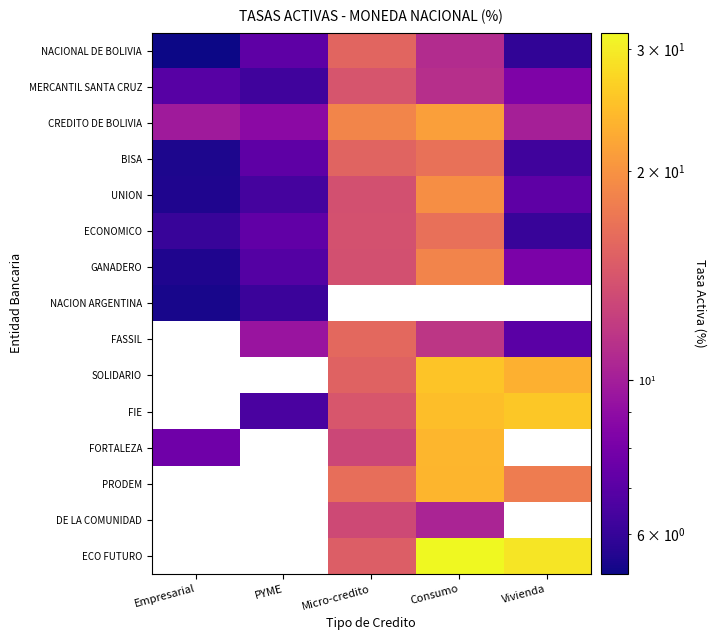

Is it true that CREDITO DE BOLIVIA equals 9.8 at Empresarial?

True